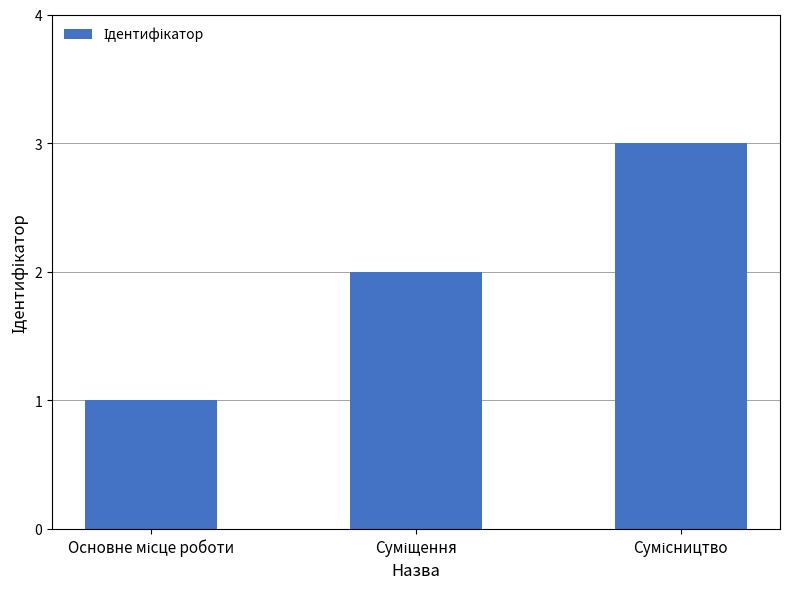

What is the greatest value displayed?

3